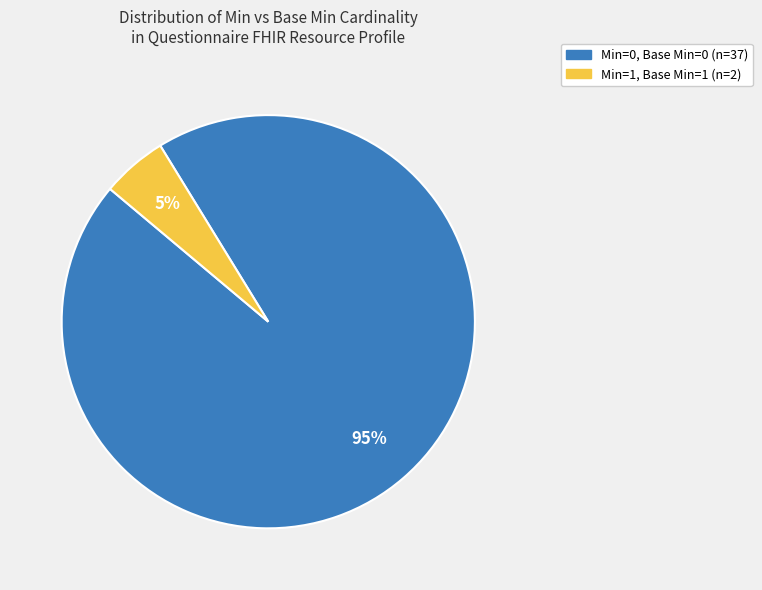

How many slices are in this pie chart?

2